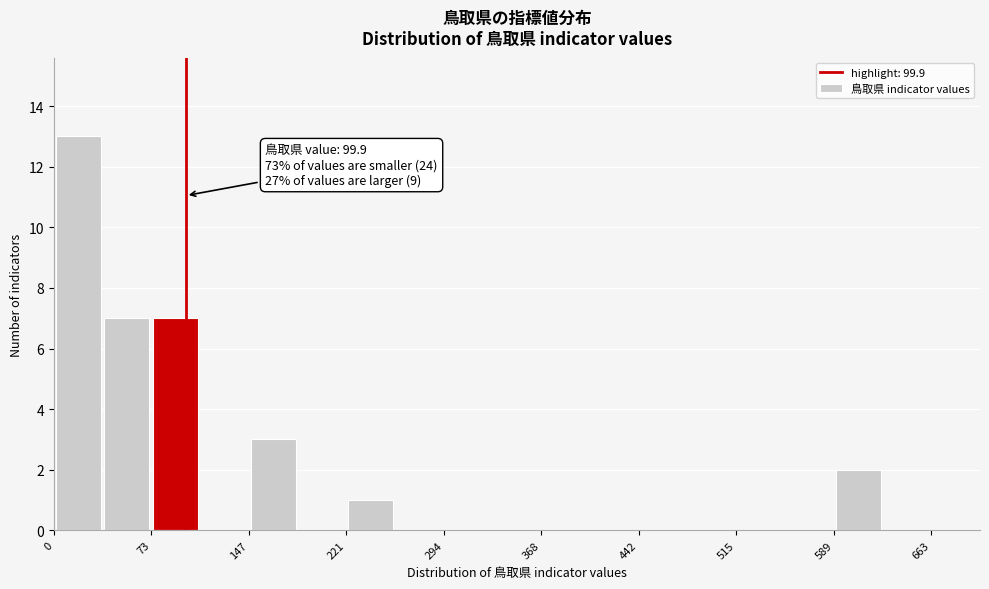

Read against the x-axis, roughly where is the centre of the tallest bar?

20